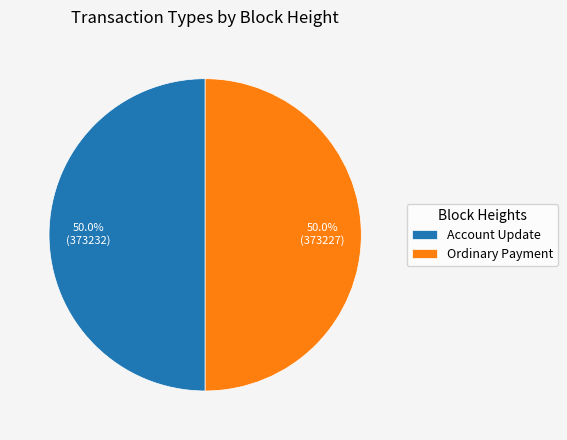

What percentage is NOT represented by Account Update?

50.0%